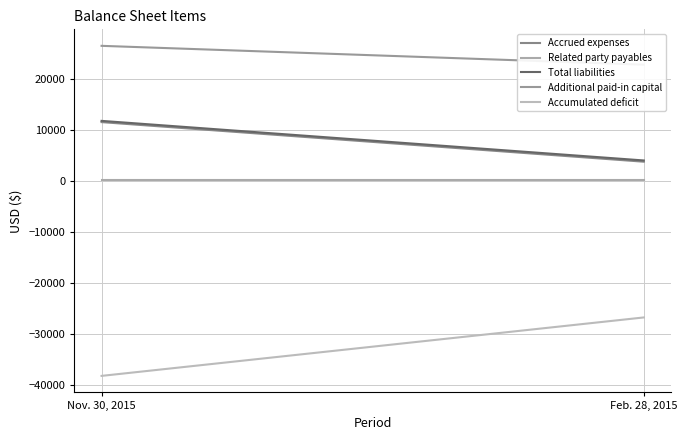

How many lines are shown in the chart?

5